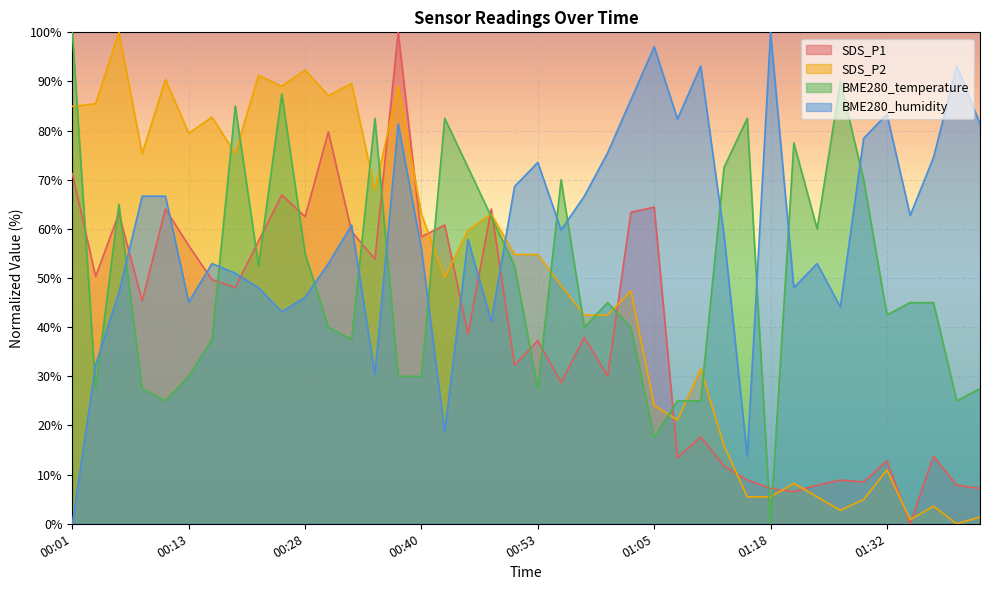

Reading left to right, what are all the values shown in this chart?

SDS_P1: 71.2	50.3	63.1	45.4	64.1	56.6	49.7	48.1	57.5	66.9	62.5	79.7	59.5	53.9	100.0	58.4	60.8	38.6	64.1	32.3	37.3	28.8	37.9	30.1	63.4	64.4	13.5	17.6	11.8	8.9	7.2	6.5	7.8	8.9	8.5	12.8	0.0	13.7	7.8	7.2
SDS_P2: 84.9	85.5	100.0	75.3	90.4	79.5	82.7	75.3	91.2	89.0	92.3	87.1	89.6	67.9	89.0	63.0	50.1	59.7	63.0	54.8	54.8	48.5	42.5	42.5	47.4	24.1	21.1	31.5	15.9	5.5	5.5	8.2	5.5	2.7	4.9	11.0	0.8	3.6	0.0	1.4
BME280_temperature: 100.0	27.5	65.0	27.5	25.0	30.0	37.5	85.0	52.5	87.5	55.0	40.0	37.5	82.5	30.0	30.0	82.5	72.5	62.5	52.5	27.5	70.0	40.0	45.0	40.0	17.5	25.0	25.0	72.5	82.5	0.0	77.5	60.0	90.0	70.0	42.5	45.0	45.0	25.0	27.5
BME280_humidity: 0.0	32.4	47.1	66.7	66.7	45.1	52.9	51.0	48.0	43.1	46.1	52.9	60.8	30.4	81.4	55.9	18.6	57.8	41.2	68.6	73.5	59.8	66.7	75.5	86.3	97.1	82.4	93.1	58.8	13.7	100.0	48.0	52.9	44.1	78.4	83.3	62.7	74.5	93.1	81.4